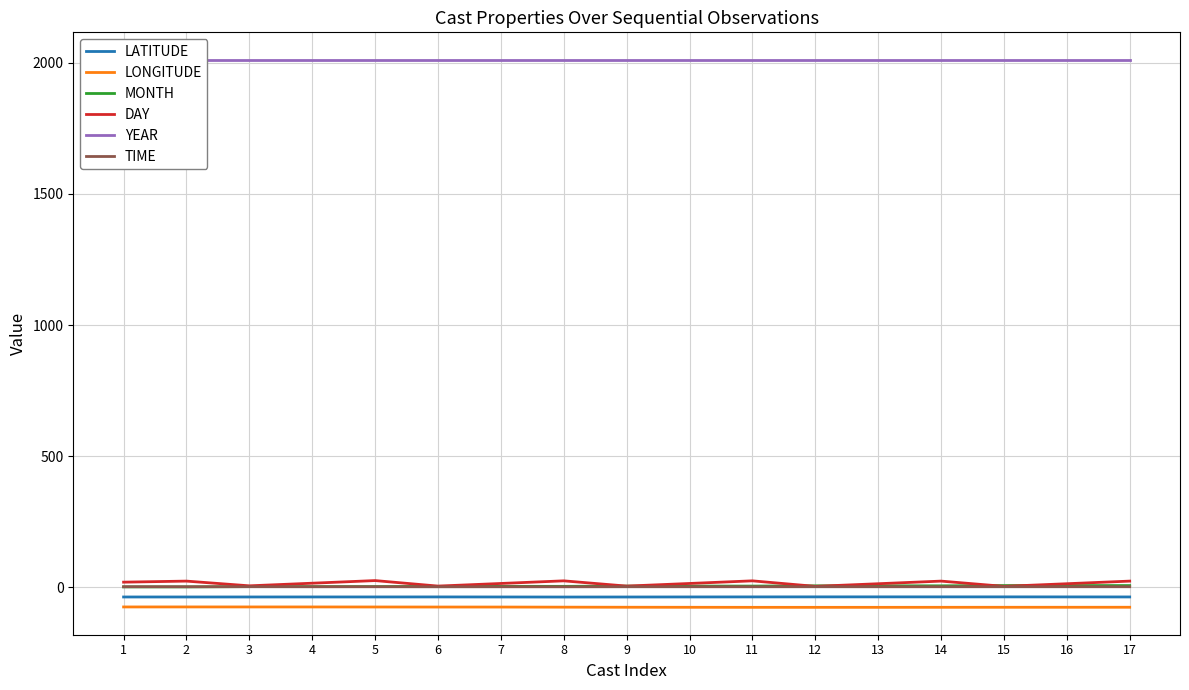

Reading left to right, transcribe all the data shown in this chart.

LATITUDE: 1=-36.5	2=-36.5	3=-36.5	4=-36.4	5=-36.4	6=-36.3	7=-36.5	8=-36.7	9=-36.6	10=-36.4	11=-36.2	12=-36.1	13=-36.1	14=-36.1	15=-36.1	16=-36.2	17=-36.4
LONGITUDE: 1=-74.5	2=-74.4	3=-74.5	4=-74.5	5=-74.7	6=-74.8	7=-74.9	8=-75.3	9=-75.6	10=-75.8	11=-76.0	12=-76.0	13=-76.0	14=-75.9	15=-75.8	16=-75.7	17=-75.7
MONTH: 1=2.0	2=2.0	3=3.0	4=3.0	5=3.0	6=4.0	7=4.0	8=4.0	9=5.0	10=5.0	11=5.0	12=6.0	13=6.0	14=6.0	15=7.0	16=7.0	17=7.0
DAY: 1=20.0	2=24.0	3=6.0	4=16.0	5=26.0	6=5.0	7=15.0	8=25.0	9=5.0	10=15.0	11=25.0	12=4.0	13=14.0	14=24.0	15=4.0	16=14.0	17=24.0
YEAR: 1=2011.0	2=2011.0	3=2011.0	4=2011.0	5=2011.0	6=2011.0	7=2011.0	8=2011.0	9=2011.0	10=2011.0	11=2011.0	12=2011.0	13=2011.0	14=2011.0	15=2011.0	16=2011.0	17=2011.0
TIME: 1=2.6	2=2.4	3=2.6	4=2.4	5=2.5	6=2.3	7=2.4	8=2.3	9=2.5	10=2.5	11=2.5	12=2.6	13=2.5	14=2.6	15=2.6	16=2.6	17=2.6